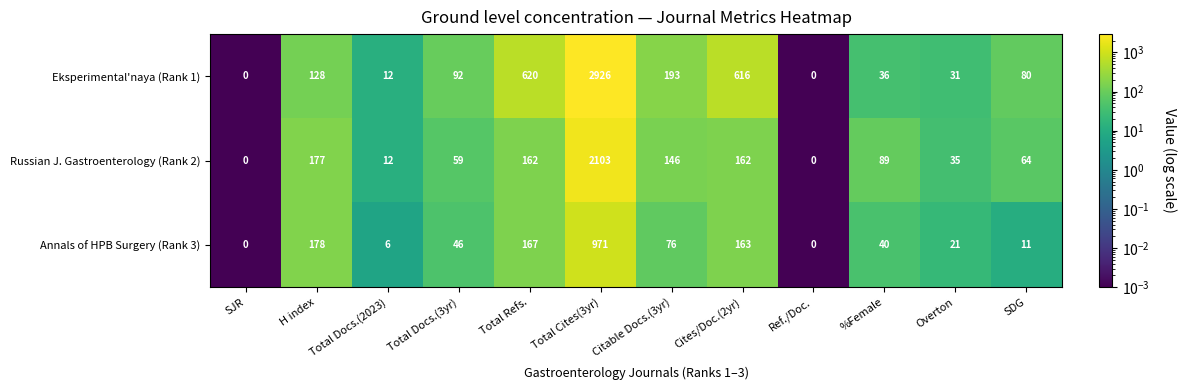

What is the difference between the second highest and minimum values in the Russian J. Gastroenterology (Rank 2) series?

177